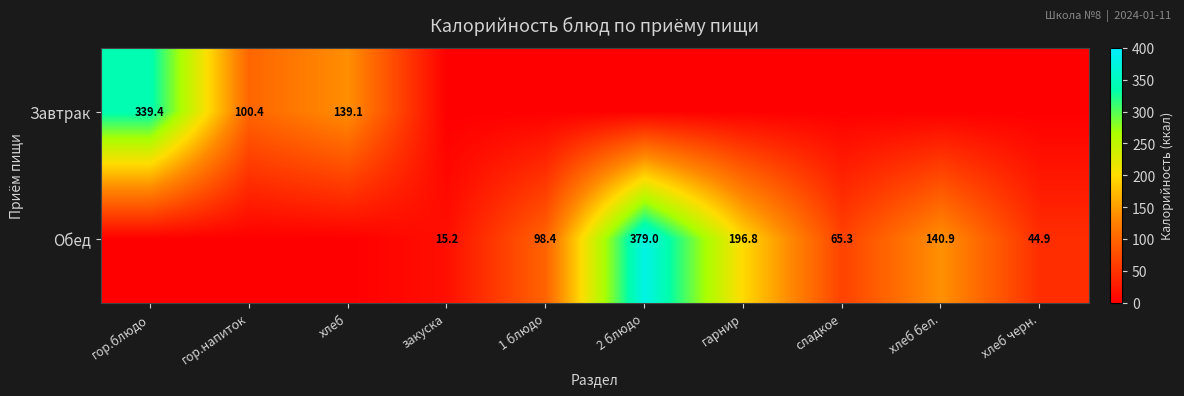

At which category is the sum across all series the highest?

2 блюдо